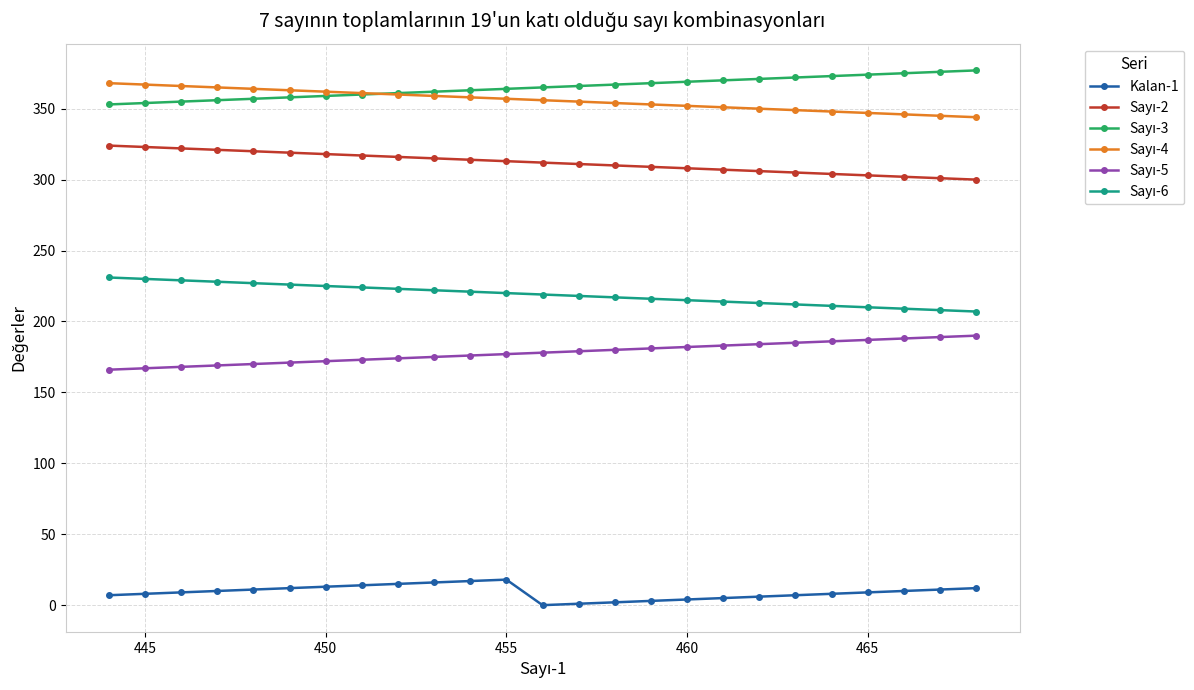

At how many categories does at least one series exceed 131?

25